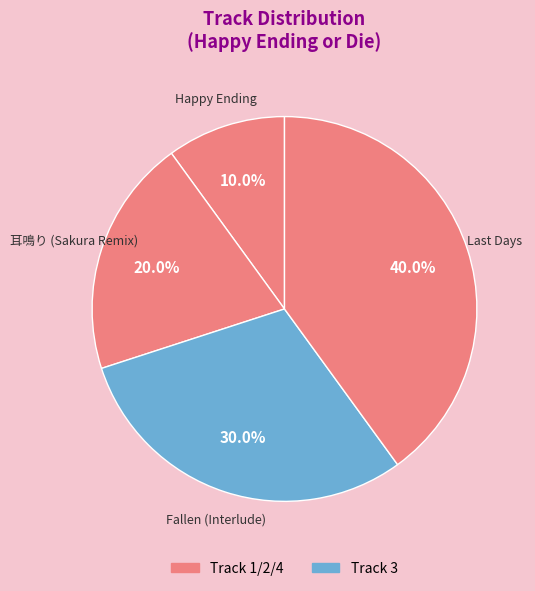

Count the number of slices in the pie.

4